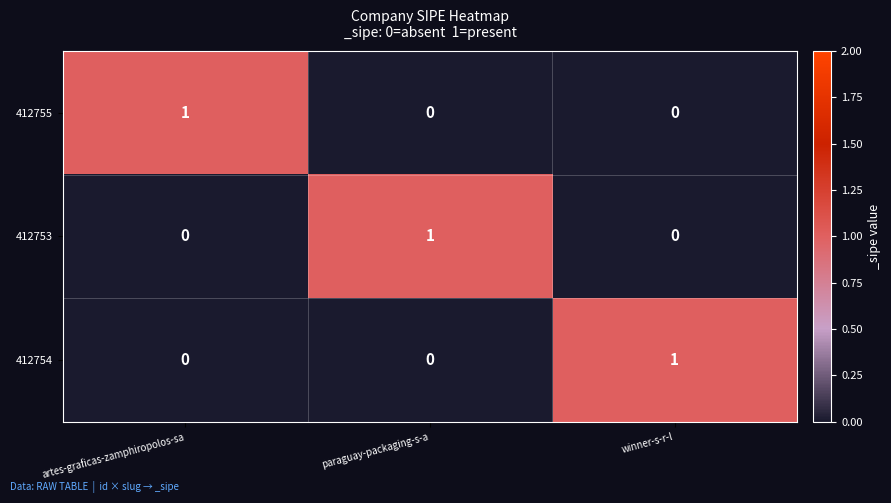

Is it true that 412753 equals 0 at paraguay-packaging-s-a?

False